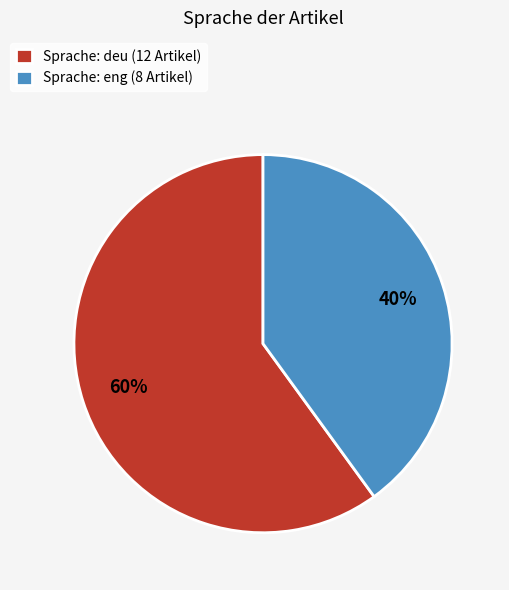

Approximately how many times larger is the value at Sprache: deu (12 Artikel) compared to Sprache: eng (8 Artikel)?

1.5